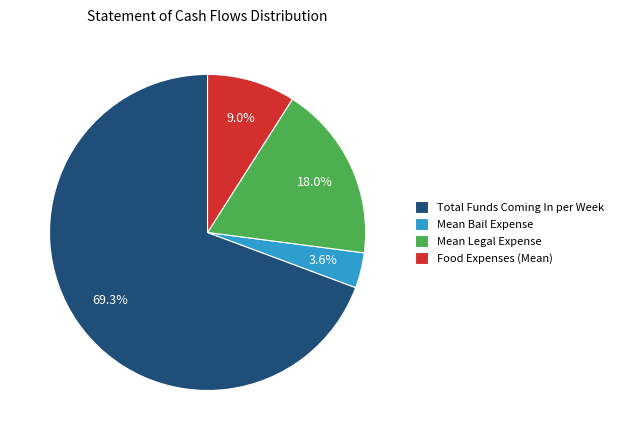

True or false: Mean Bail Expense accounts for 4% of the total.

True